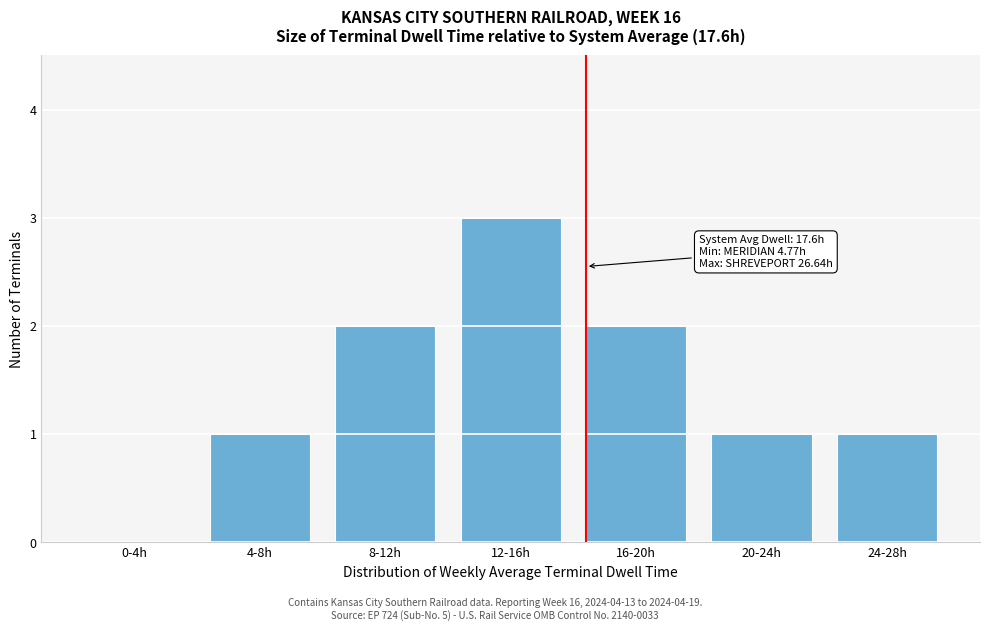

Reading left to right, extract all data points from this chart.

0-4h=0	4-8h=1	8-12h=2	12-16h=3	16-20h=2	20-24h=1	24-28h=1